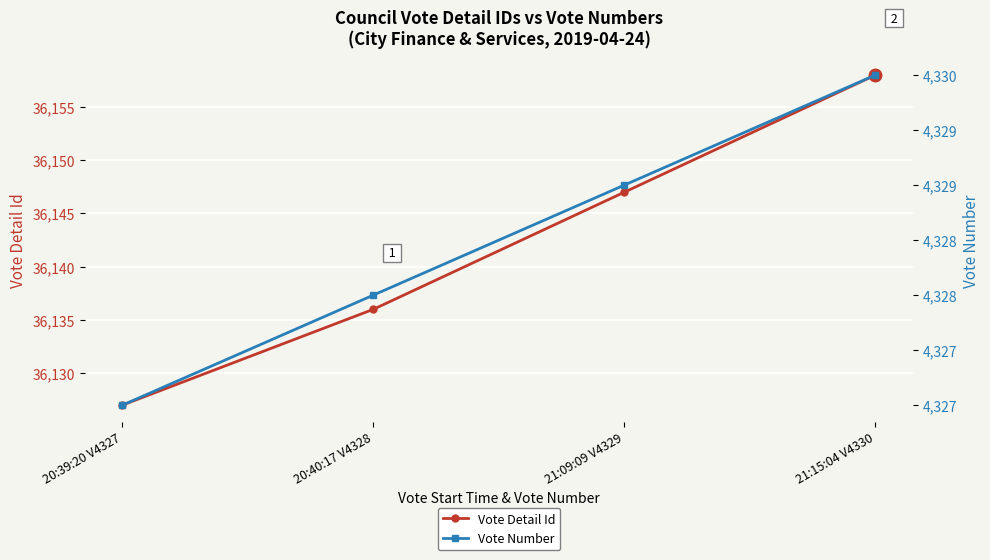

How many lines are shown in the chart?

2